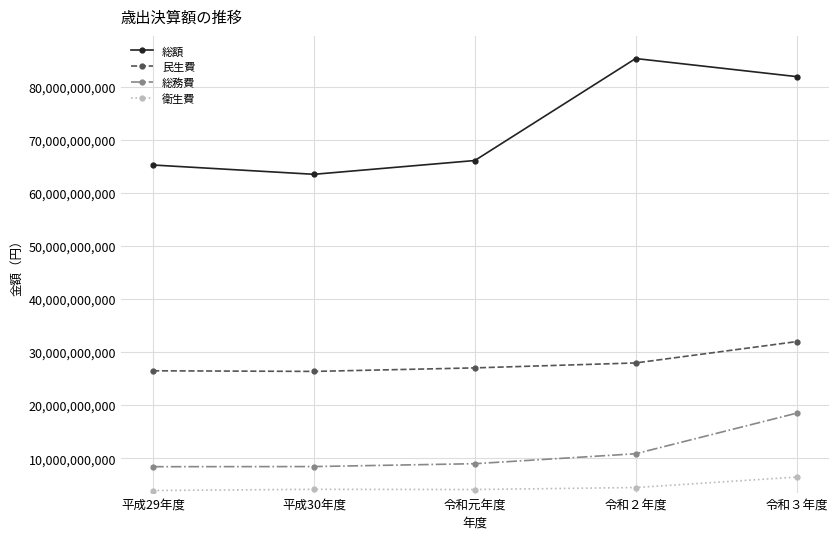

How many interior local valleys does the 総額 series have?

1